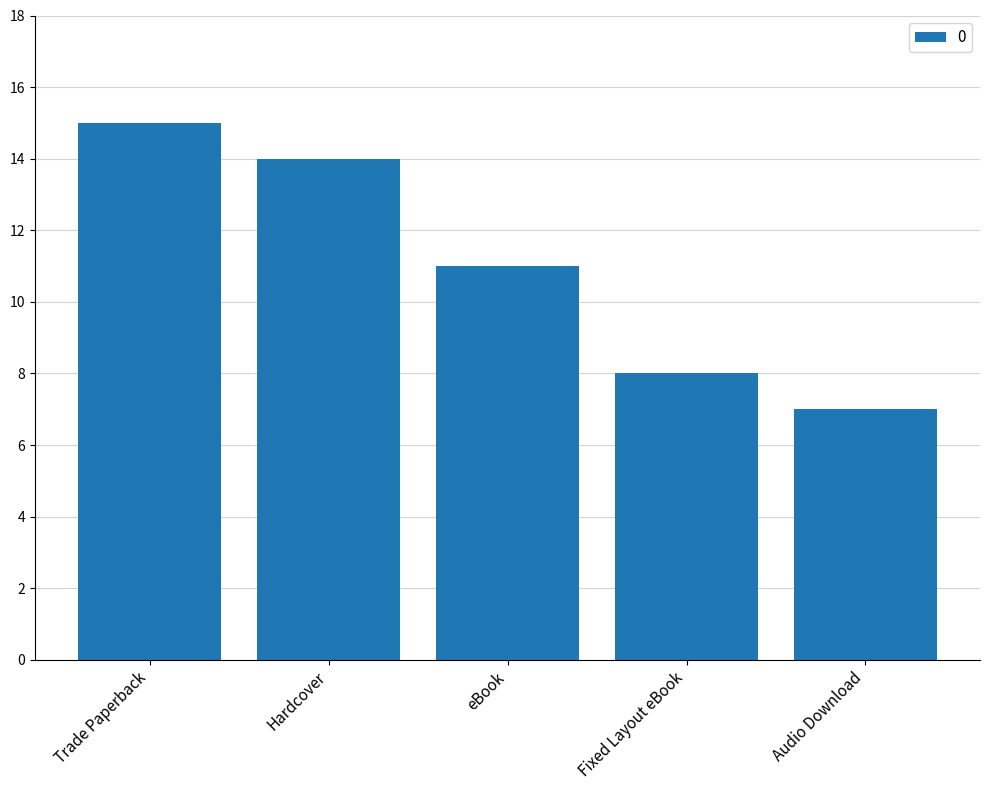

Is it true that the value at Fixed Layout eBook is 4?

False